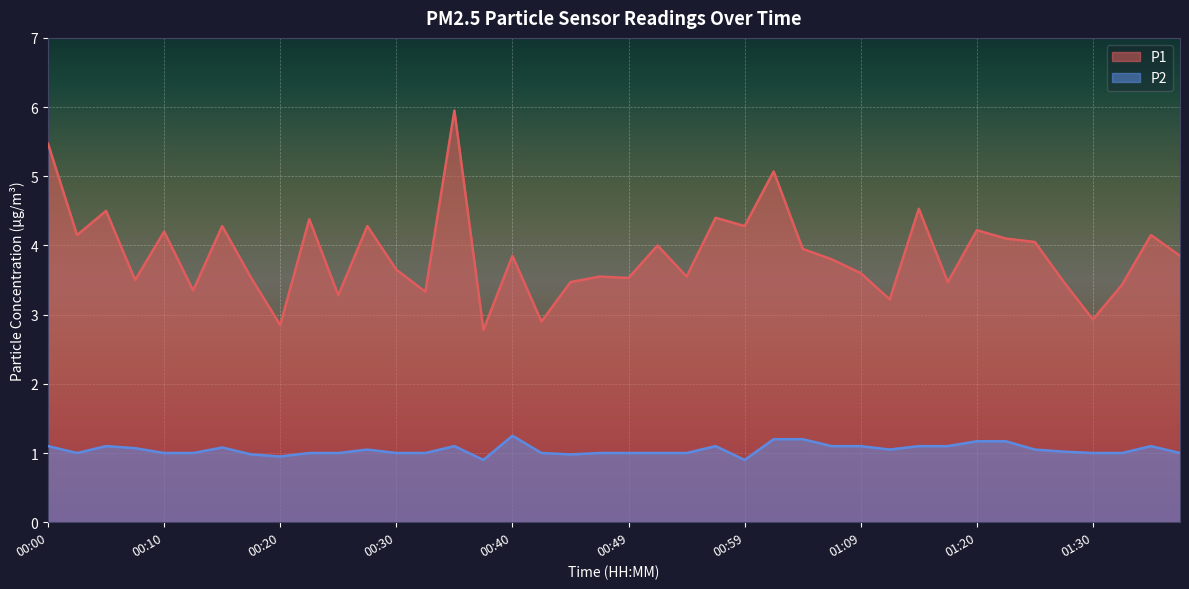

What are all the series names shown in the legend?

P1, P2